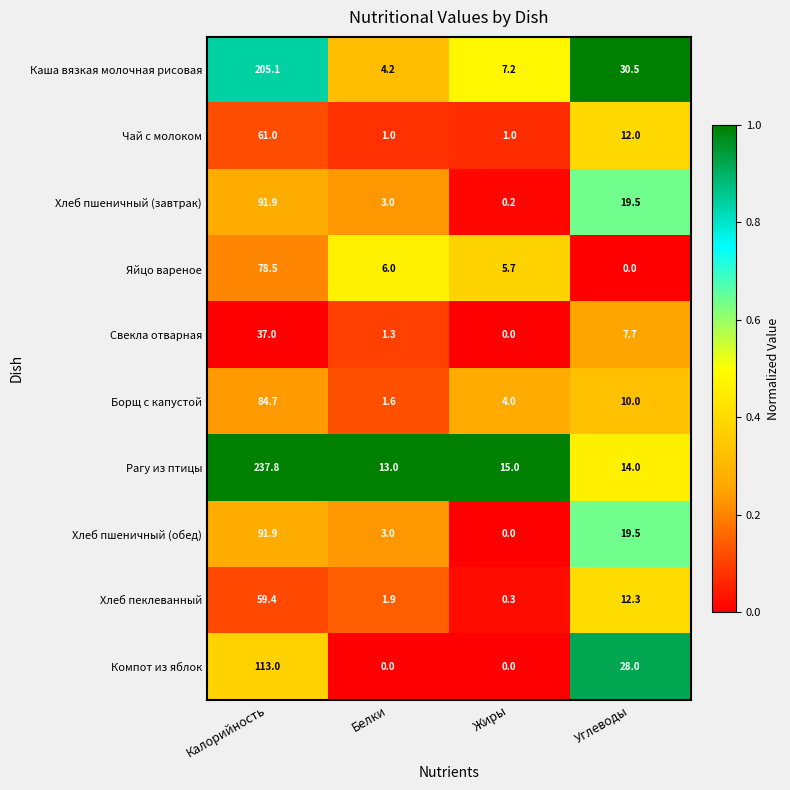

What is the difference between the highest and lowest values at Углеводы?

30.5